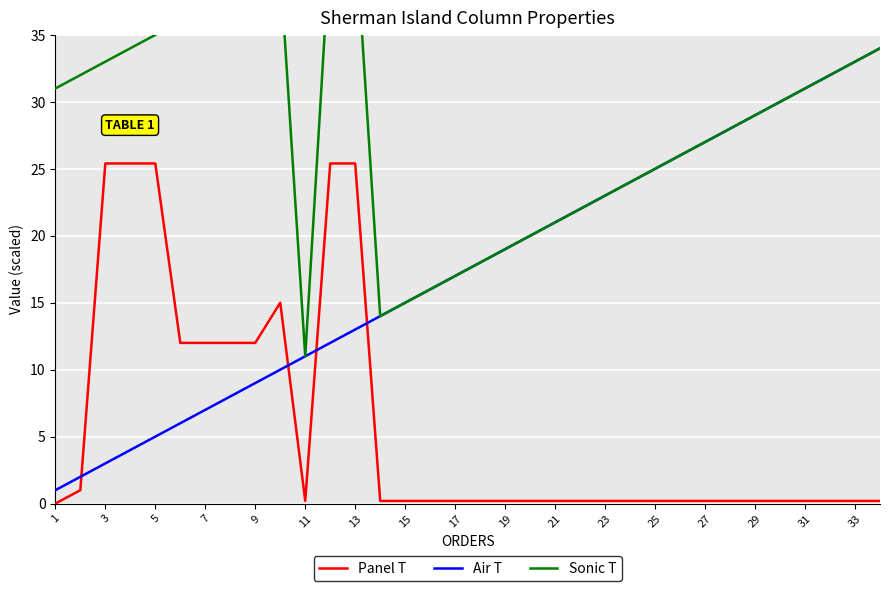

Count the number of categories in the chart.

34